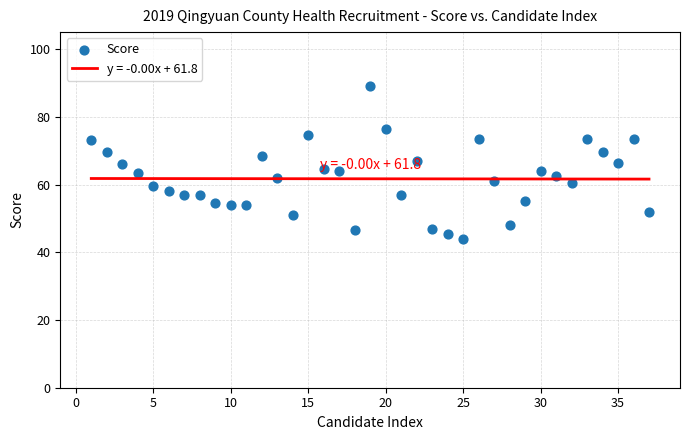

What is the range of X values (max minus min)?

36.0